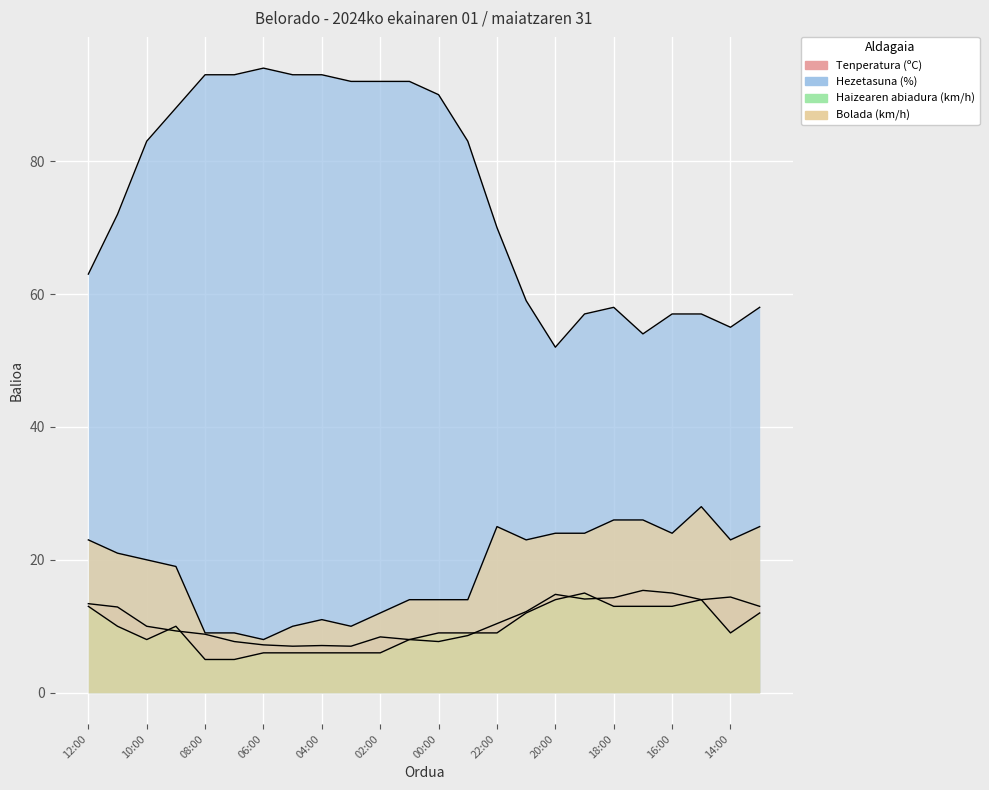

Rank the series at 18:00 from highest to lowest value.

Hezetasuna (%), Bolada (km/h), Tenperatura (ºC), Haizearen abiadura (km/h)